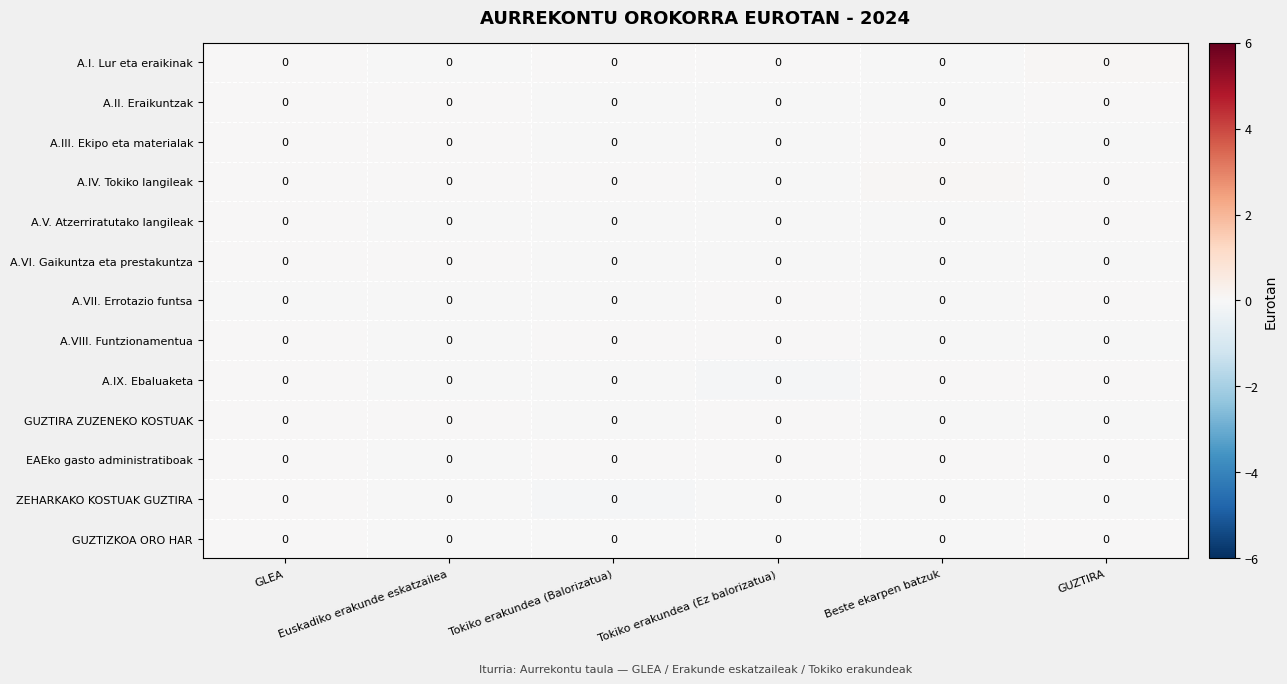

Reading right to left, extract all data points from this chart.

A.I. Lur eta eraikinak: GUZTIRA=0.0	Beste ekarpen batzuk=0.0	Tokiko erakundea (Ez balorizatua)=0.0	Tokiko erakundea (Balorizatua)=0.0	Euskadiko erakunde eskatzailea=0.0	GLEA=0.0
A.II. Eraikuntzak: GUZTIRA=0.0	Beste ekarpen batzuk=0.0	Tokiko erakundea (Ez balorizatua)=0.0	Tokiko erakundea (Balorizatua)=0.0	Euskadiko erakunde eskatzailea=0.0	GLEA=0.0
A.III. Ekipo eta materialak: GUZTIRA=0.0	Beste ekarpen batzuk=0.0	Tokiko erakundea (Ez balorizatua)=0.0	Tokiko erakundea (Balorizatua)=0.0	Euskadiko erakunde eskatzailea=0.0	GLEA=0.0
A.IV. Tokiko langileak: GUZTIRA=0.0	Beste ekarpen batzuk=0.0	Tokiko erakundea (Ez balorizatua)=0.0	Tokiko erakundea (Balorizatua)=0.0	Euskadiko erakunde eskatzailea=0.0	GLEA=0.0
A.V. Atzerriratutako langileak: GUZTIRA=0.0	Beste ekarpen batzuk=0.0	Tokiko erakundea (Ez balorizatua)=0.0	Tokiko erakundea (Balorizatua)=0.0	Euskadiko erakunde eskatzailea=0.0	GLEA=0.0
A.VI. Gaikuntza eta prestakuntza: GUZTIRA=0.0	Beste ekarpen batzuk=0.0	Tokiko erakundea (Ez balorizatua)=0.0	Tokiko erakundea (Balorizatua)=0.0	Euskadiko erakunde eskatzailea=0.0	GLEA=0.0
A.VII. Errotazio funtsa: GUZTIRA=0.0	Beste ekarpen batzuk=0.0	Tokiko erakundea (Ez balorizatua)=0.0	Tokiko erakundea (Balorizatua)=0.0	Euskadiko erakunde eskatzailea=0.0	GLEA=0.0
A.VIII. Funtzionamentua: GUZTIRA=0.0	Beste ekarpen batzuk=0.0	Tokiko erakundea (Ez balorizatua)=0.0	Tokiko erakundea (Balorizatua)=0.0	Euskadiko erakunde eskatzailea=0.0	GLEA=0.0
A.IX. Ebaluaketa: GUZTIRA=0.0	Beste ekarpen batzuk=0.0	Tokiko erakundea (Ez balorizatua)=0.0	Tokiko erakundea (Balorizatua)=0.0	Euskadiko erakunde eskatzailea=0.0	GLEA=0.0
GUZTIRA ZUZENEKO KOSTUAK: GUZTIRA=0.0	Beste ekarpen batzuk=0.0	Tokiko erakundea (Ez balorizatua)=0.0	Tokiko erakundea (Balorizatua)=0.0	Euskadiko erakunde eskatzailea=0.0	GLEA=0.0
EAEko gasto administratiboak: GUZTIRA=0.0	Beste ekarpen batzuk=0.0	Tokiko erakundea (Ez balorizatua)=0.0	Tokiko erakundea (Balorizatua)=0.0	Euskadiko erakunde eskatzailea=0.0	GLEA=0.0
ZEHARKAKO KOSTUAK GUZTIRA: GUZTIRA=0.0	Beste ekarpen batzuk=0.0	Tokiko erakundea (Ez balorizatua)=0.0	Tokiko erakundea (Balorizatua)=0.0	Euskadiko erakunde eskatzailea=0.0	GLEA=0.0
GUZTIZKOA ORO HAR: GUZTIRA=0.0	Beste ekarpen batzuk=0.0	Tokiko erakundea (Ez balorizatua)=0.0	Tokiko erakundea (Balorizatua)=0.0	Euskadiko erakunde eskatzailea=0.0	GLEA=0.0